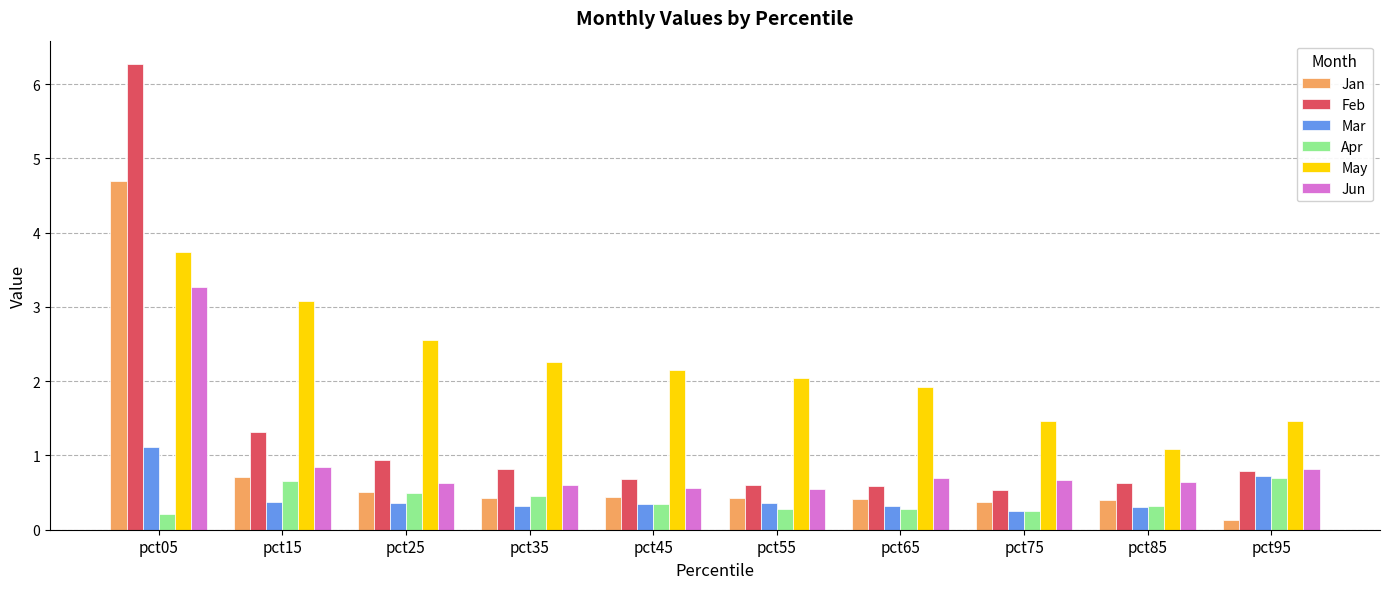

What is the lowest value of the Feb series?

0.5